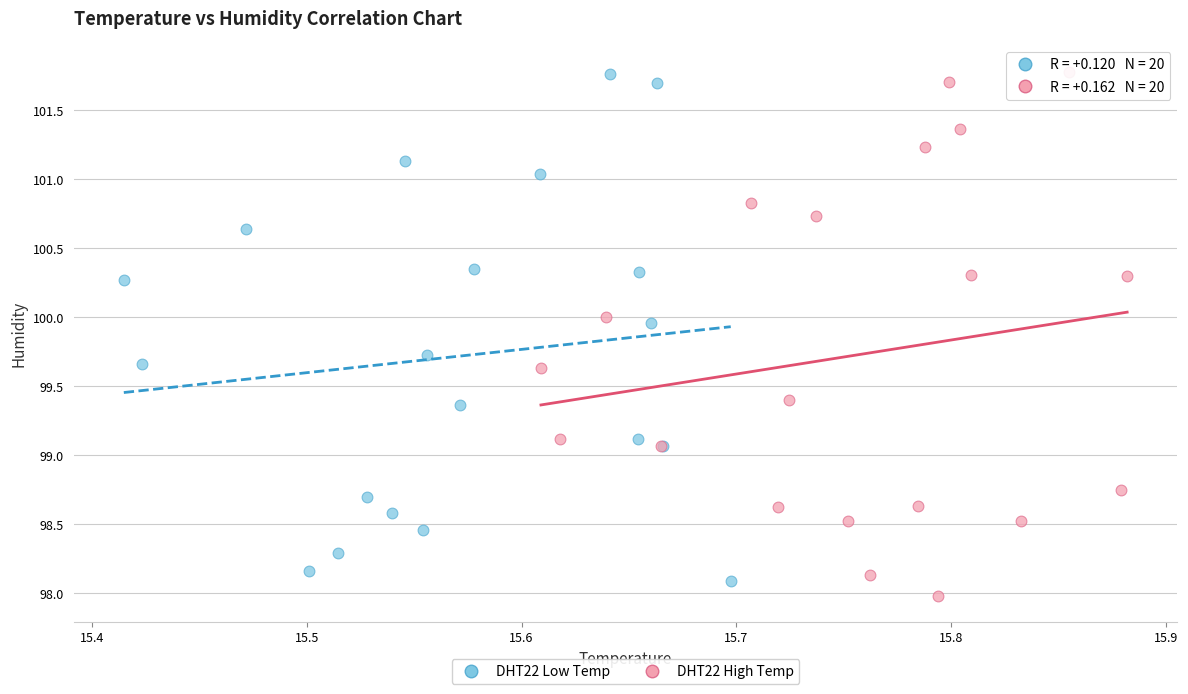

What are all the series names shown in the legend?

DHT22 Low Temp, DHT22 High Temp